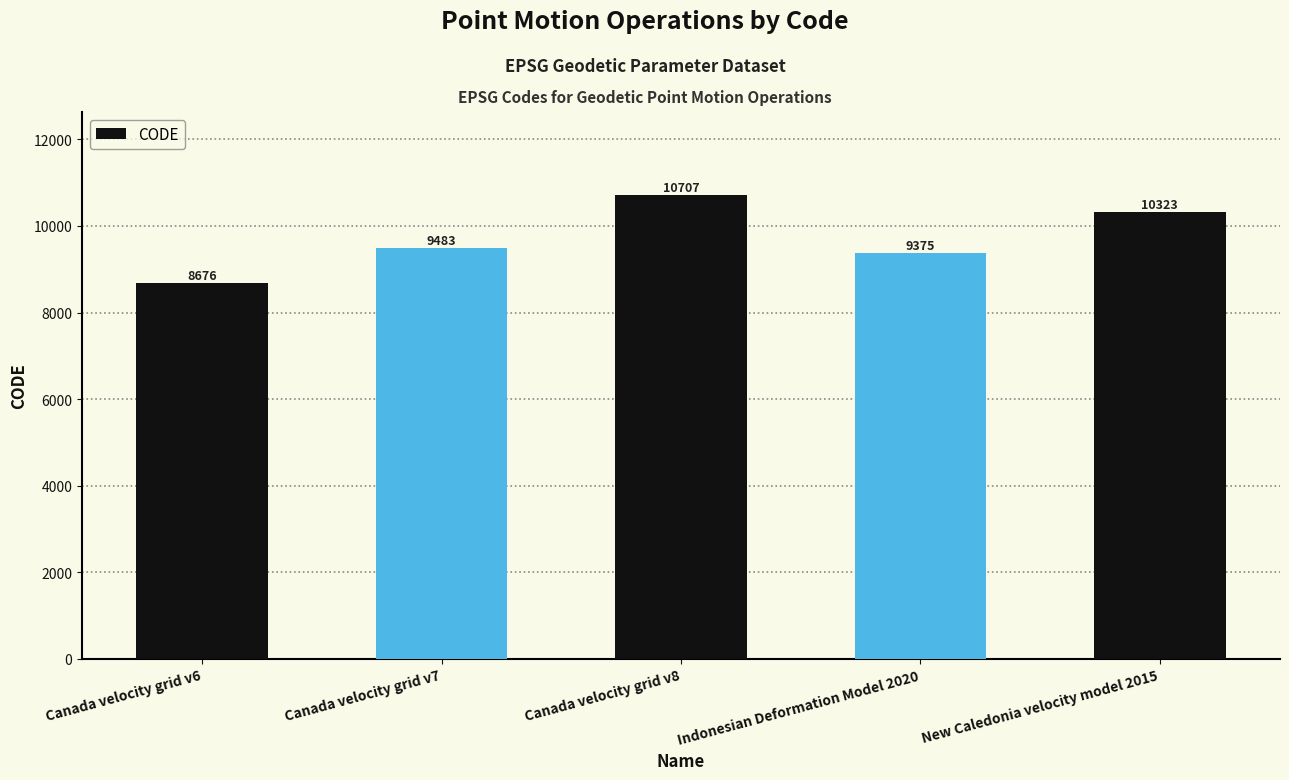

Rank the categories by value from highest to lowest.

Canada velocity grid v8, New Caledonia velocity model 2015, Canada velocity grid v7, Indonesian Deformation Model 2020, Canada velocity grid v6